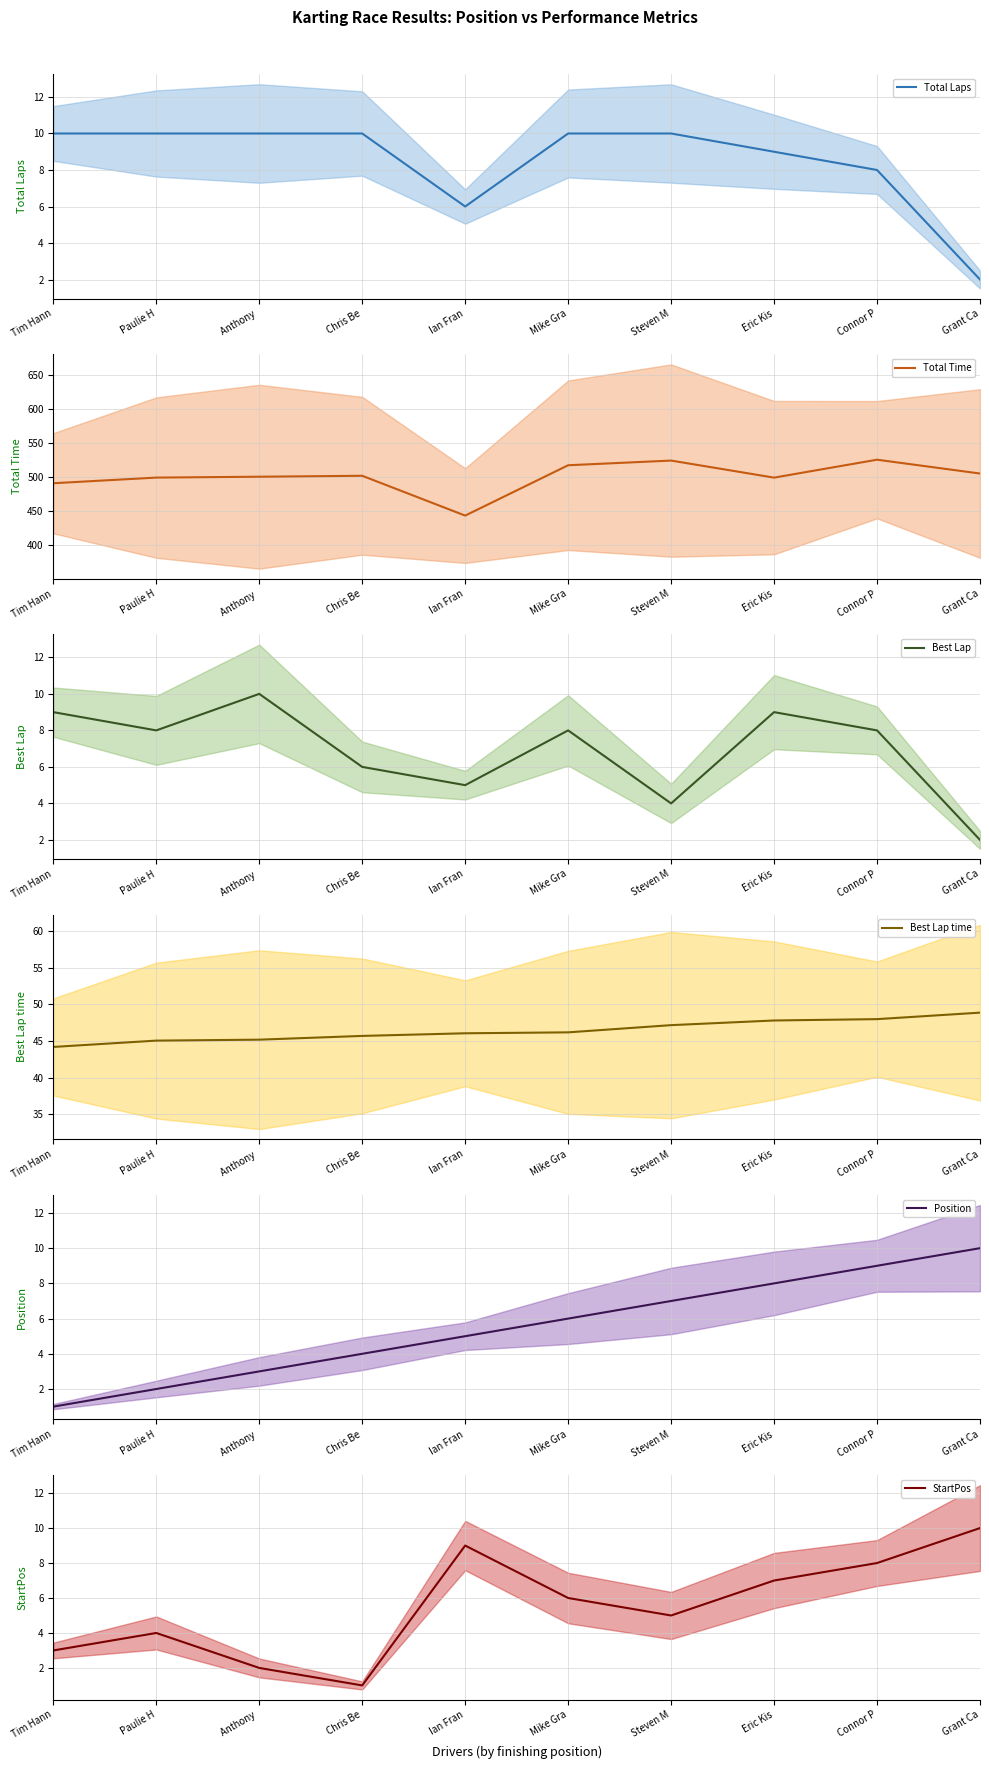

What are all the series names shown in the legend?

Total Laps, Total Time, Best Lap, Best Lap time, Position, StartPos